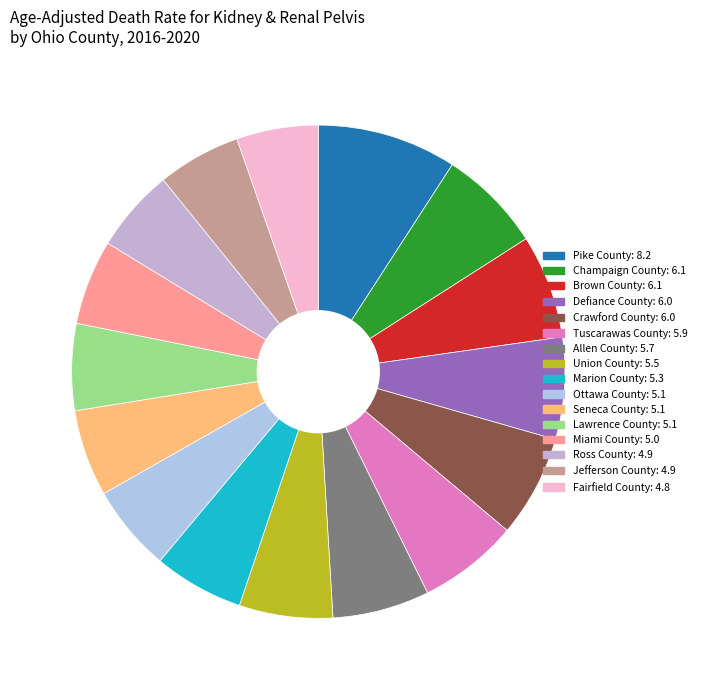

Count the number of slices in the pie.

16